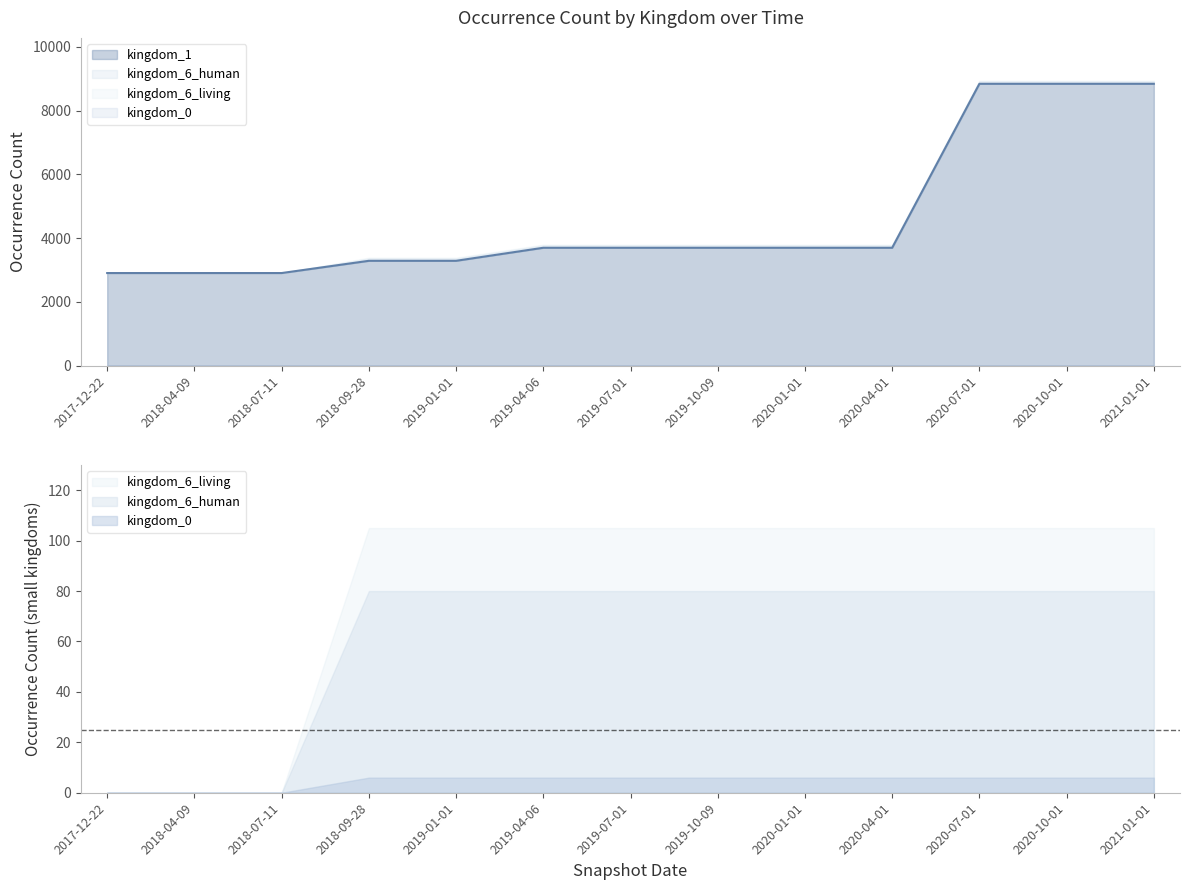

List the labels in order of kingdom_0 value, largest first.

2018-09-28, 2019-01-01, 2019-04-06, 2019-07-01, 2019-10-09, 2020-01-01, 2020-04-01, 2020-07-01, 2020-10-01, 2021-01-01, 2017-12-22, 2018-04-09, 2018-07-11